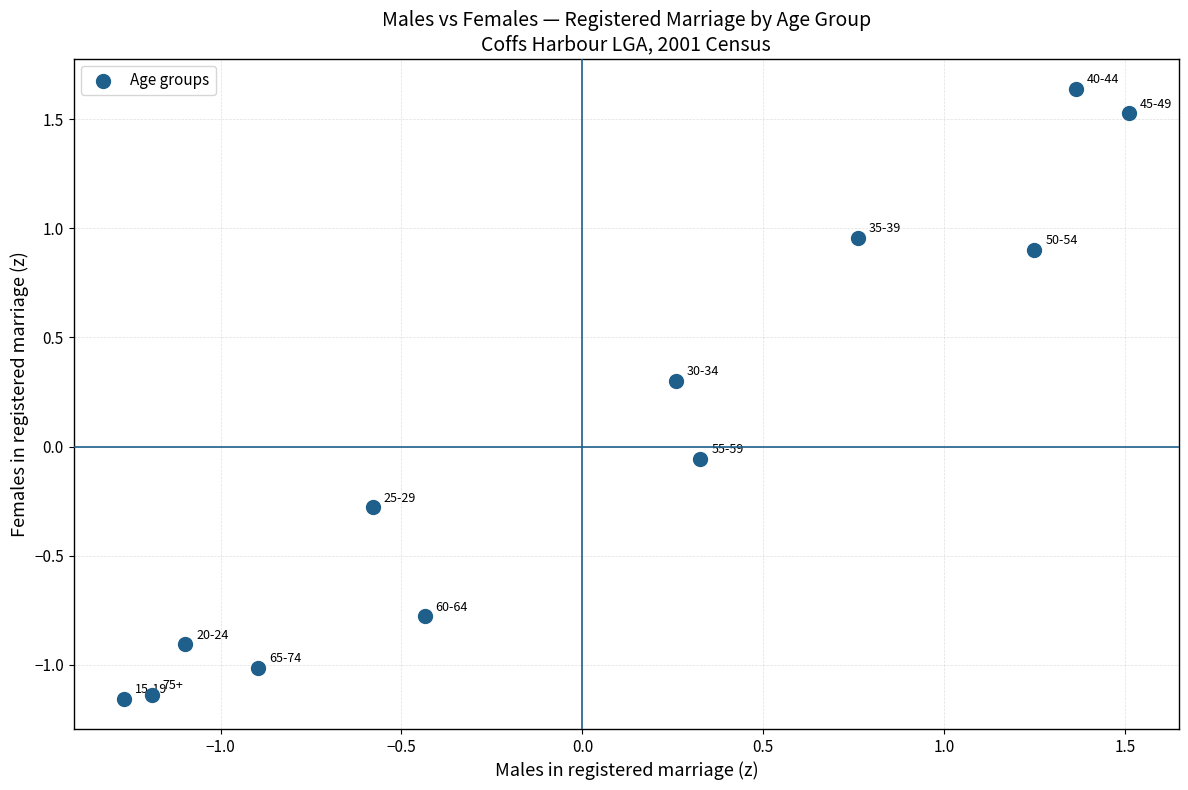

What is the range of Y values (max minus min)?

2.8